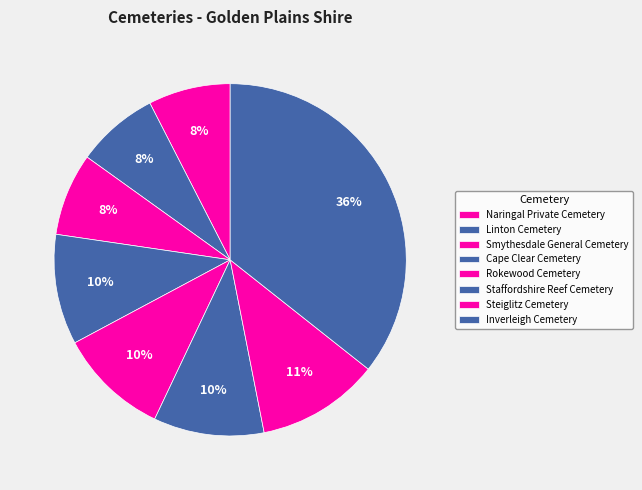

To the nearest percent, what is the difference between the largest and smallest slice percentages?

28%